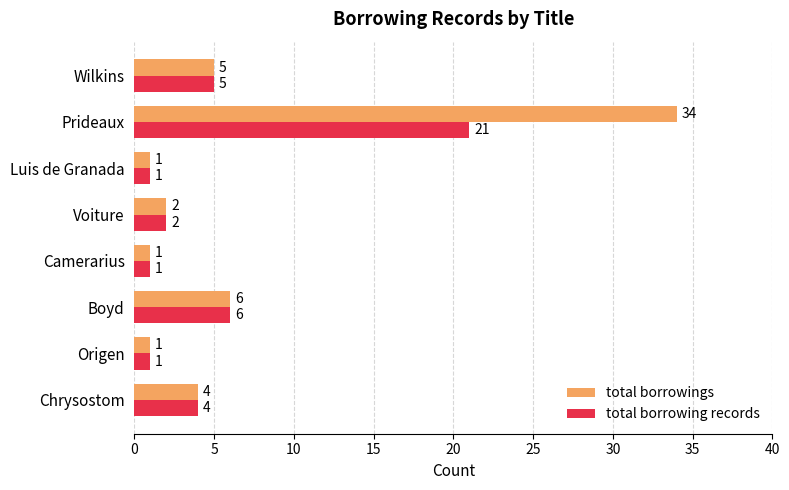

List the series in order of their overall mean, lowest first.

total borrowing records, total borrowings